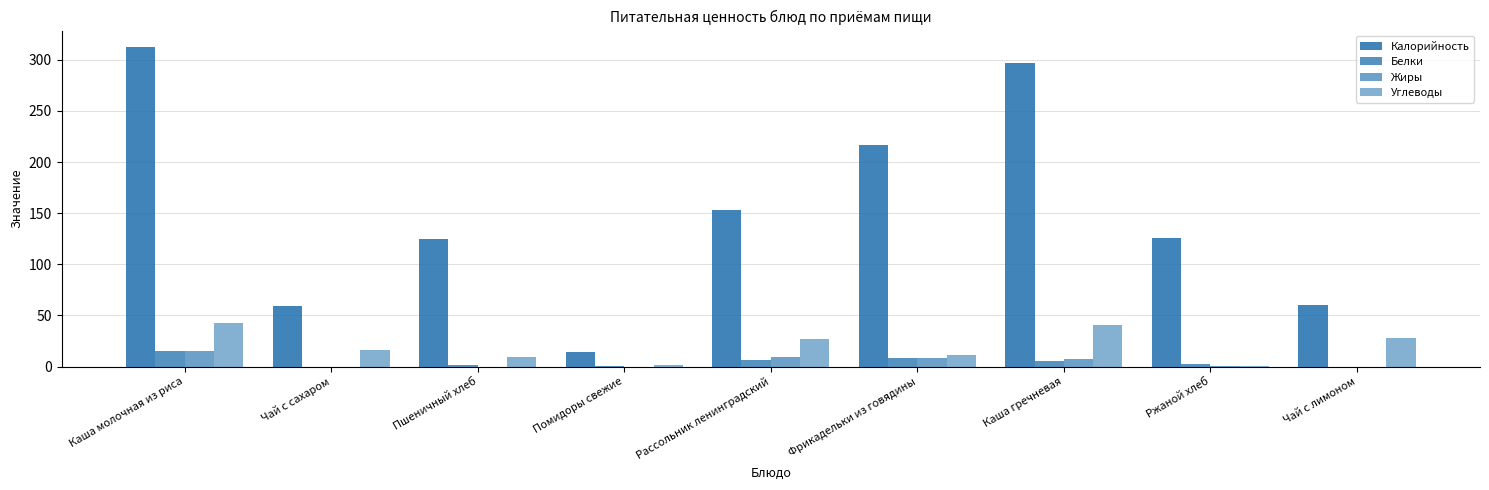

What is the difference between the second highest and second lowest values in the Жиры series?

9